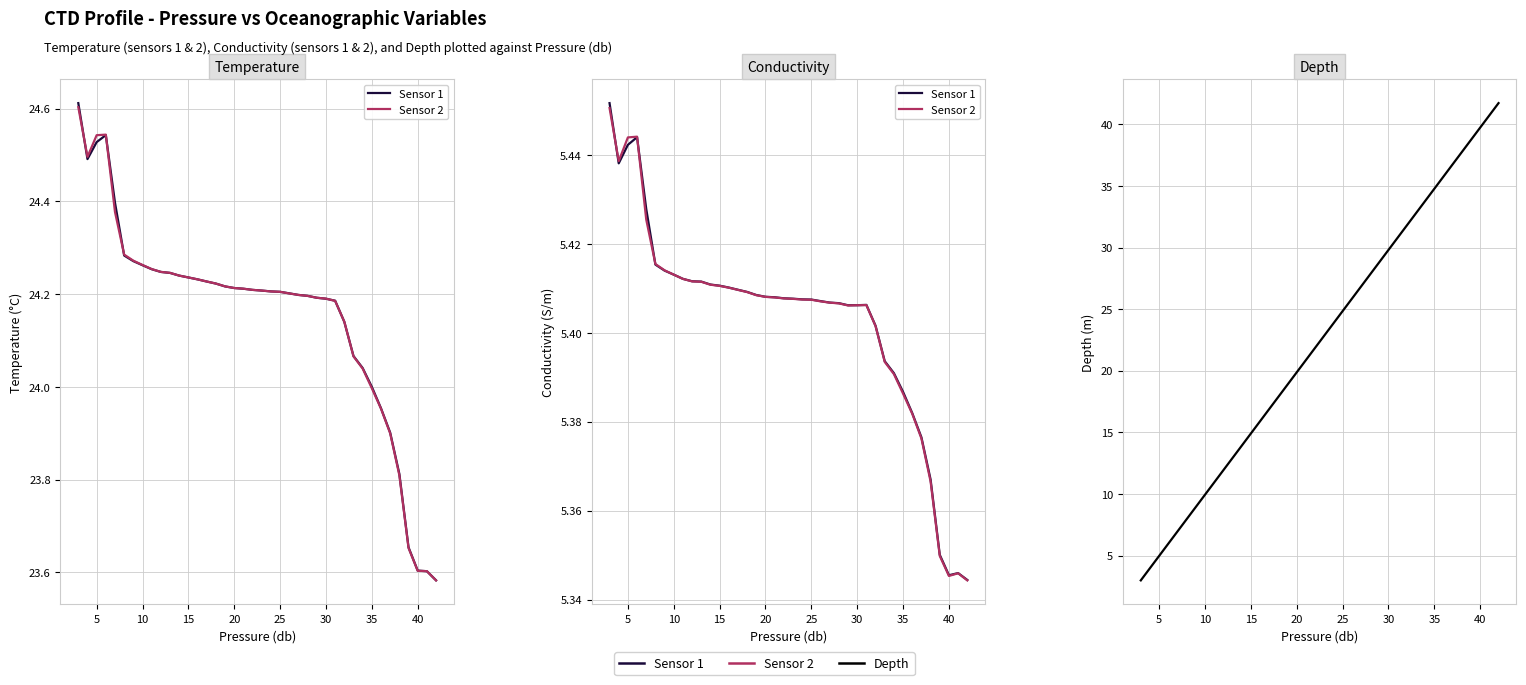

Reading left to right, extract all data points from this chart.

Sensor 1: 5.5	5.4	5.4	5.4	5.4	5.4	5.4	5.4	5.4	5.4	5.4	5.4	5.4	5.4	5.4	5.4	5.4	5.4	5.4	5.4	5.4	5.4	5.4	5.4	5.4	5.4	5.4	5.4	5.4	5.4	5.4	5.4	5.4	5.4	5.4	5.4	5.4	5.3	5.3	5.3
Sensor 2: 5.5	5.4	5.4	5.4	5.4	5.4	5.4	5.4	5.4	5.4	5.4	5.4	5.4	5.4	5.4	5.4	5.4	5.4	5.4	5.4	5.4	5.4	5.4	5.4	5.4	5.4	5.4	5.4	5.4	5.4	5.4	5.4	5.4	5.4	5.4	5.4	5.3	5.3	5.3	5.3
Depth: 3.0	4.0	5.0	6.0	7.0	7.9	8.9	9.9	10.9	11.9	12.9	13.9	14.9	15.9	16.9	17.9	18.9	19.9	20.9	21.9	22.8	23.8	24.8	25.8	26.8	27.8	28.8	29.8	30.8	31.8	32.8	33.8	34.8	35.8	36.8	37.7	38.7	39.7	40.7	41.7